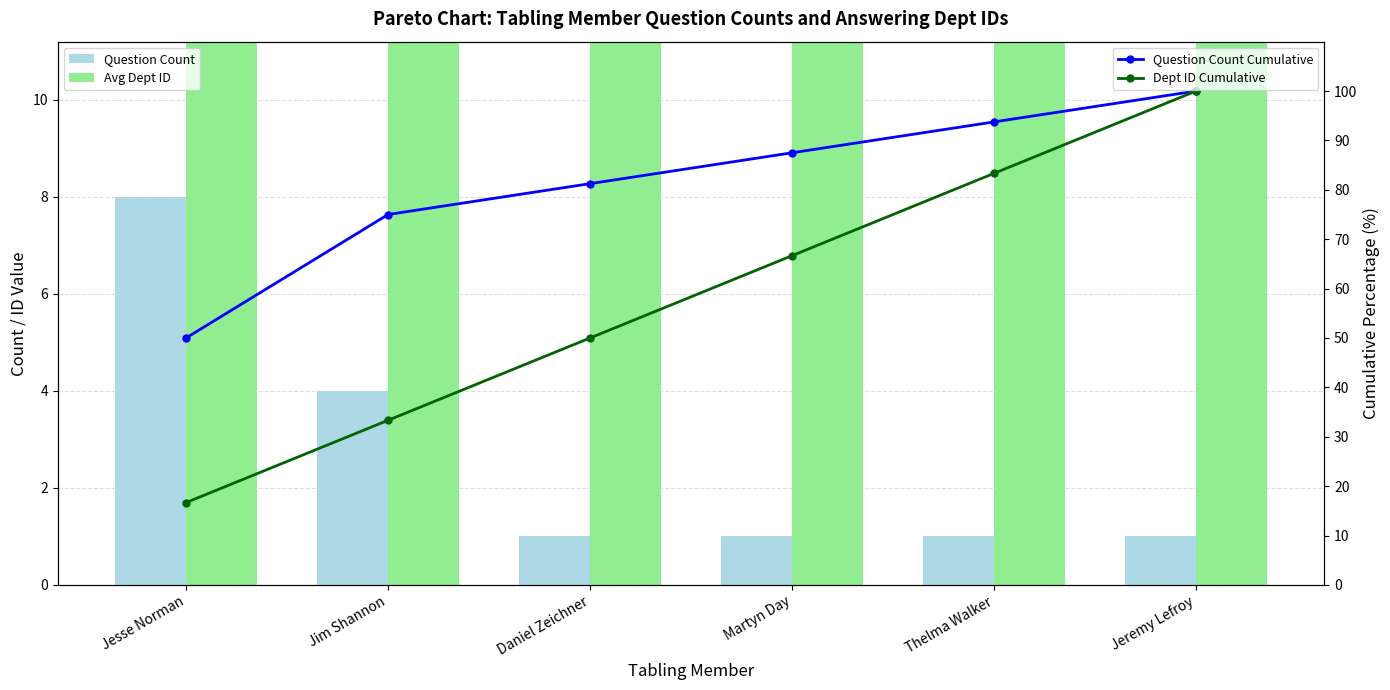

Is the value of Question Count at Jesse Norman greater than the value of Avg Dept ID at Jeremy Lefroy?

No